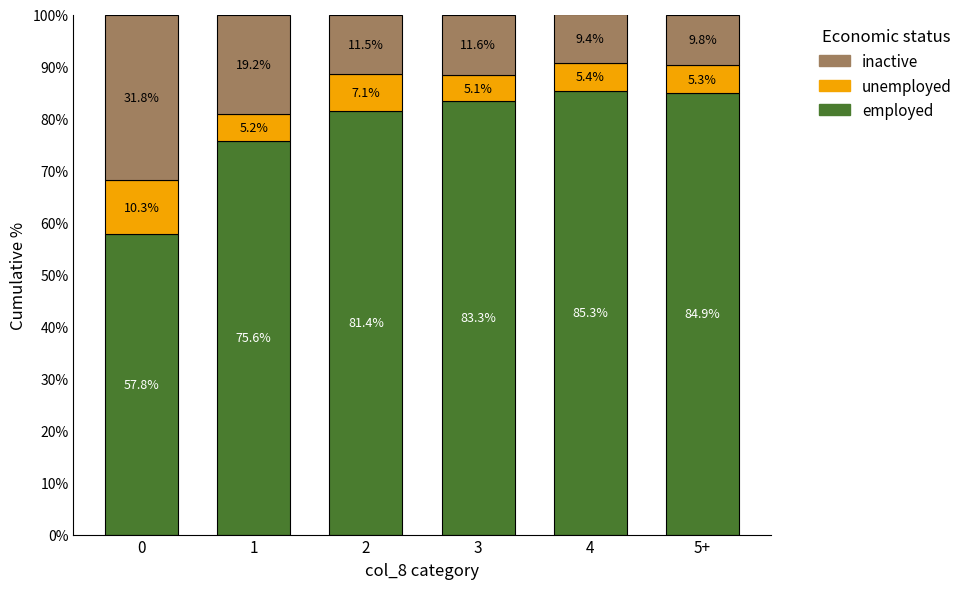

How many distinct data groups are displayed?

3